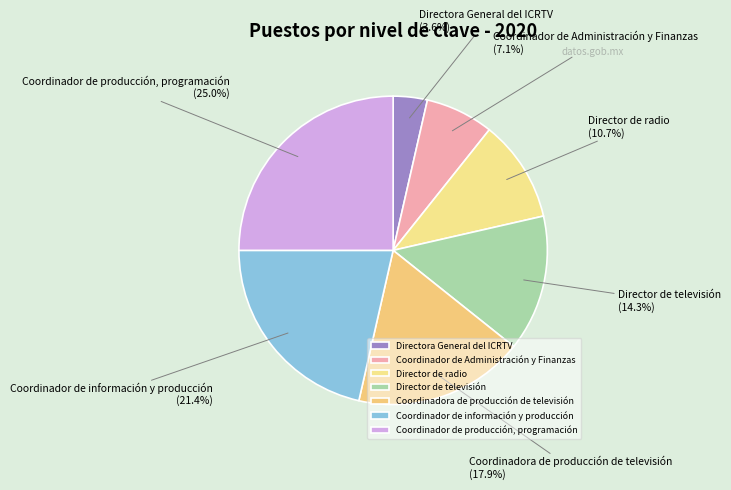

Which slice is the largest?

Coordinador de producción, programación